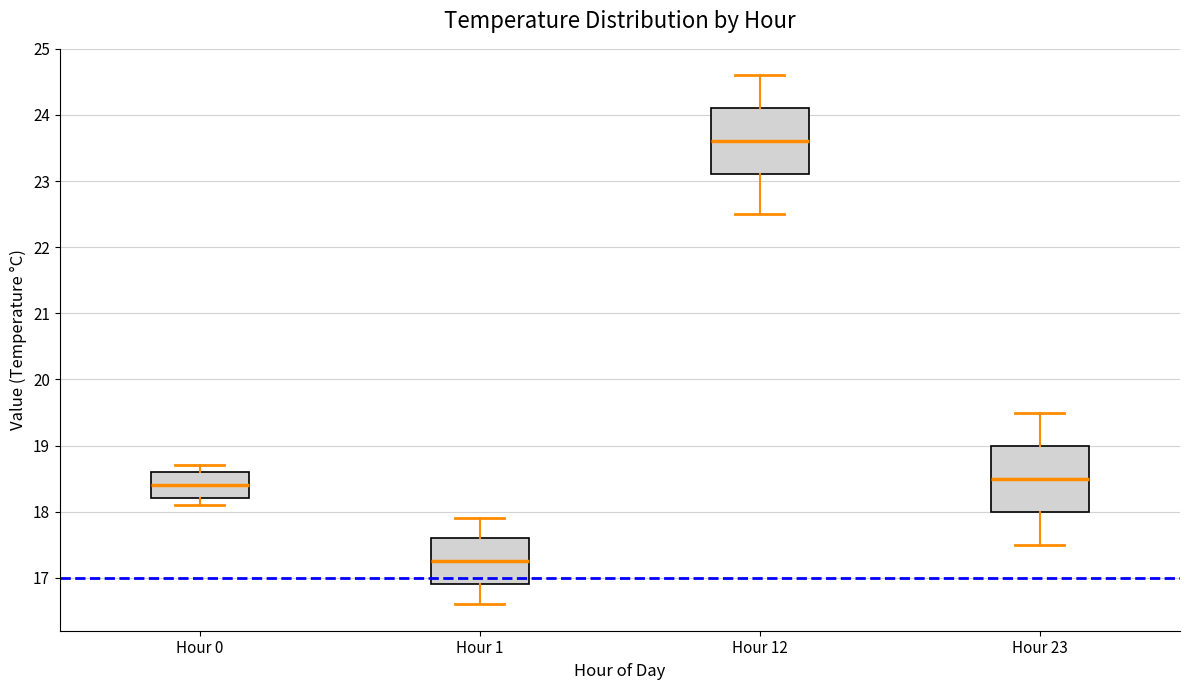

Reading left to right, read every box against the y-axis: the position of its median line, the range the box covers, and the ends of its whiskers. The values are not printed on the chart, so give them approximately, as read against the axis.

Hour 0: median 18.4, box 18.2 to 18.6, whiskers 18.1 to 18.7
Hour 1: median 17.3, box 16.9 to 17.6, whiskers 16.6 to 17.9
Hour 12: median 23.6, box 23.1 to 24.1, whiskers 22.5 to 24.6
Hour 23: median 18.5, box 18.0 to 19.0, whiskers 17.5 to 19.5